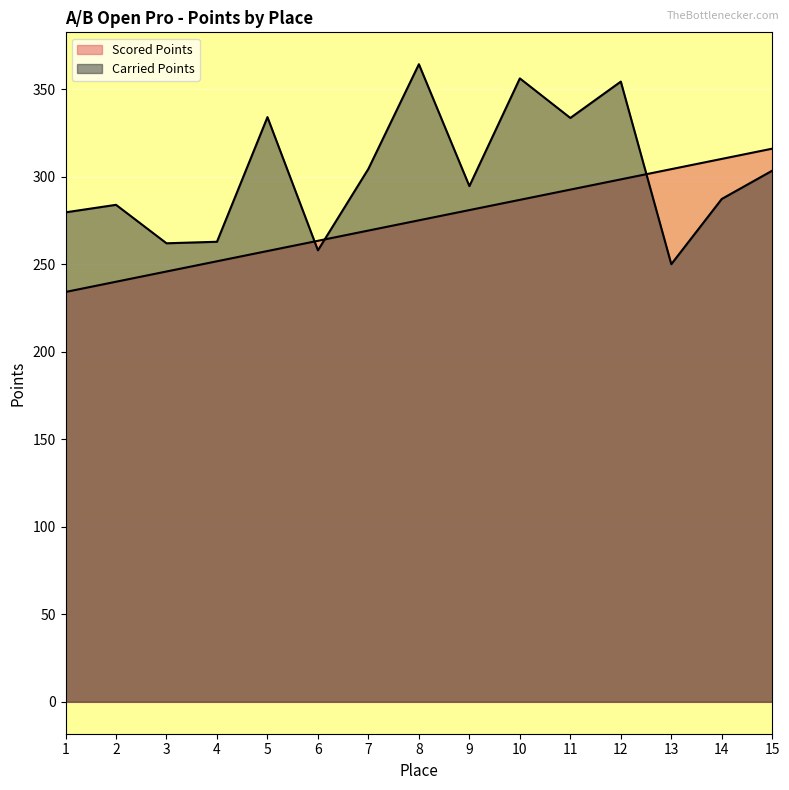

Rank the series at 3 from lowest to highest value.

Scored Points, Carried Points